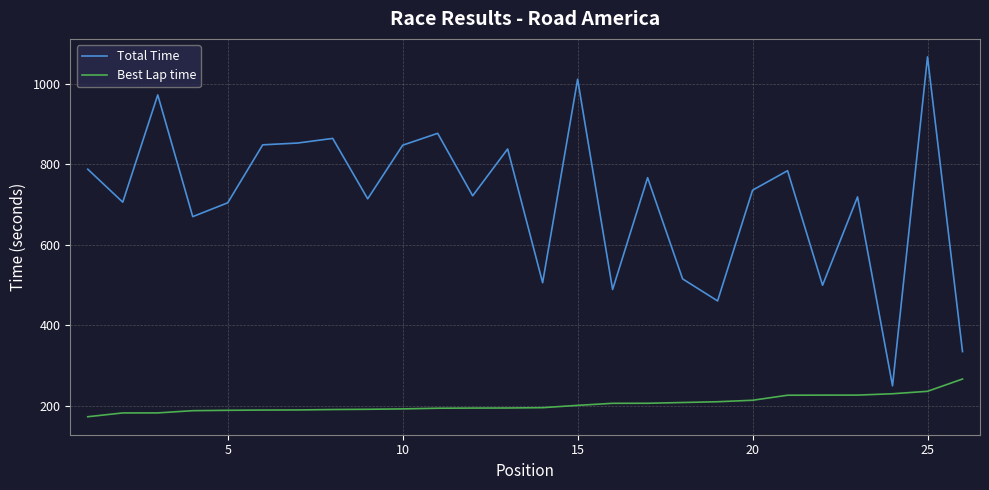

Which series has the largest range (max minus min)?

Total Time